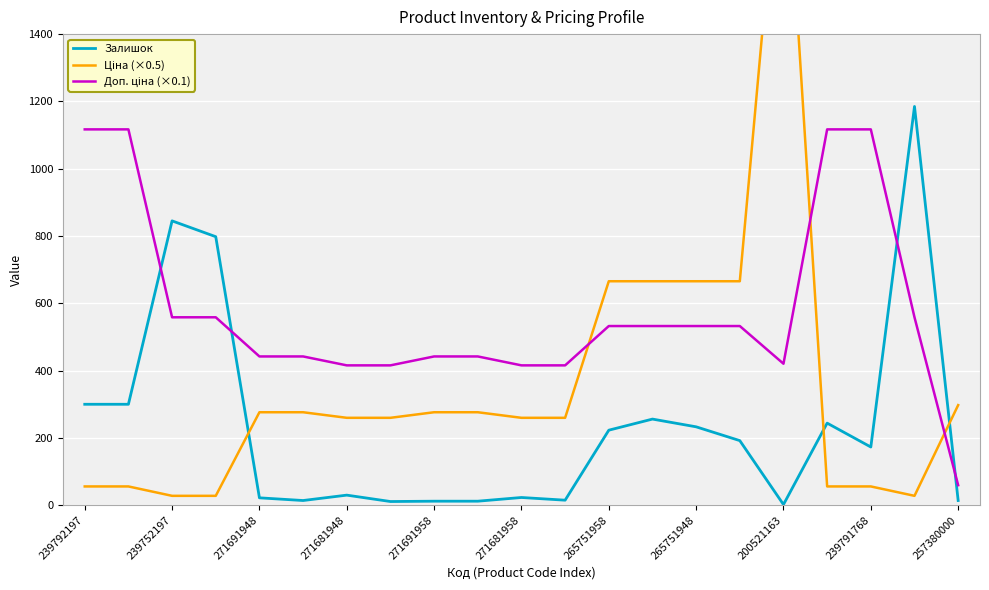

List the series in order of their overall mean, lowest first.

Залишок, Ціна (×0.5), Доп. ціна (×0.1)